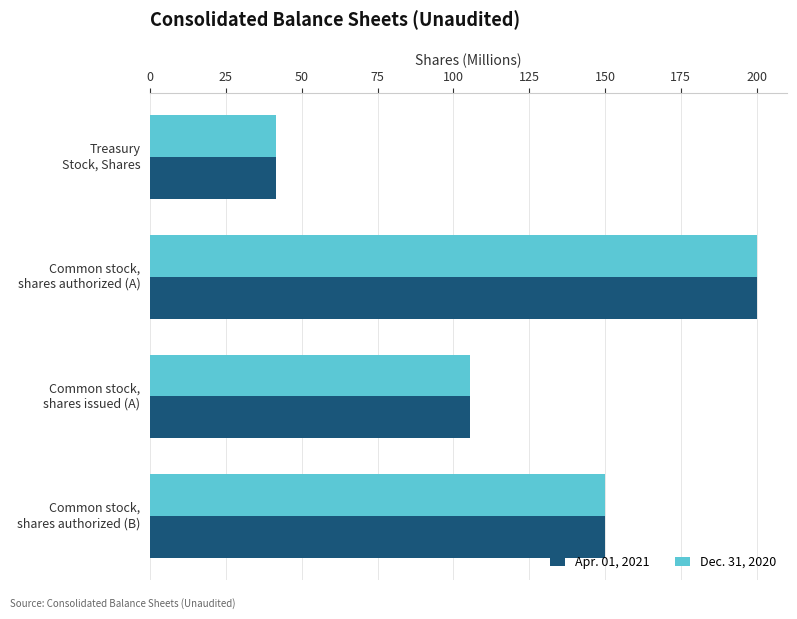

What is the difference between the maximum and minimum values in the Dec. 31, 2020 series?

158.5